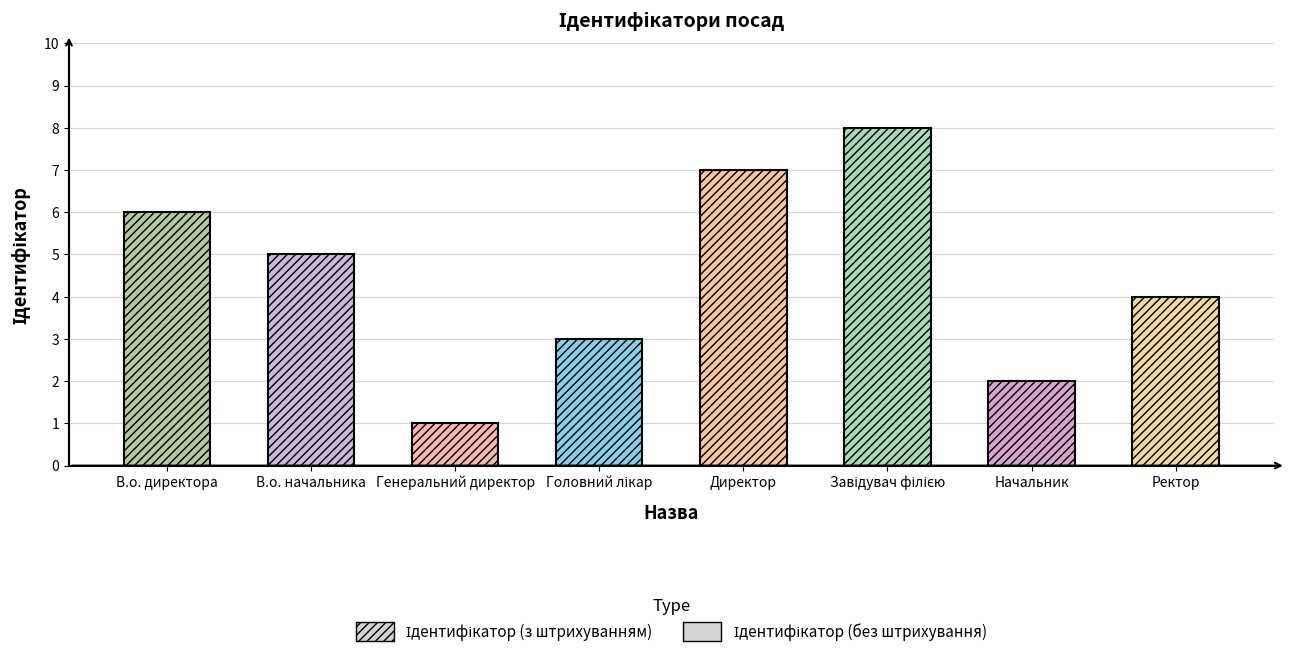

Reading left to right, transcribe all the data shown in this chart.

В.о. директора=6	В.о. начальника=5	Генеральний директор=1	Головний лікар=3	Директор=7	Завідувач філією=8	Начальник=2	Ректор=4